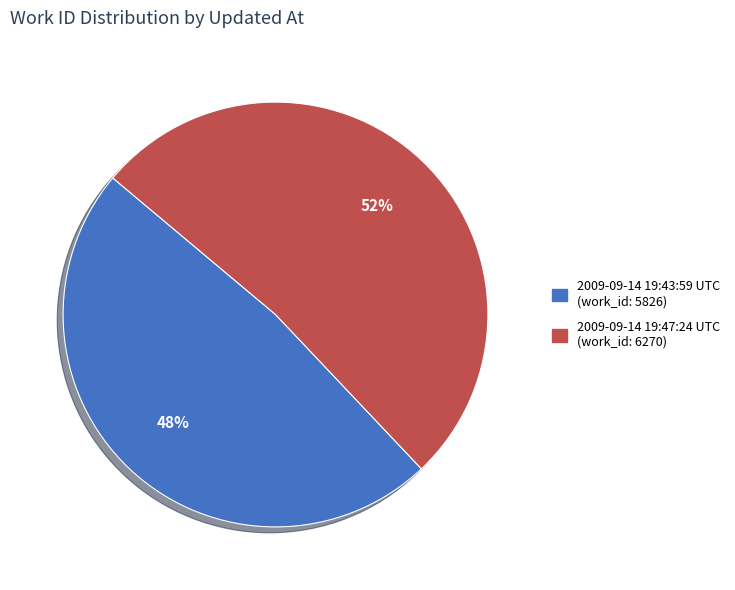

Approximately how many times larger is the value at 2009-09-14 19:47:24 UTC compared to 2009-09-14 19:43:59 UTC?

1.1